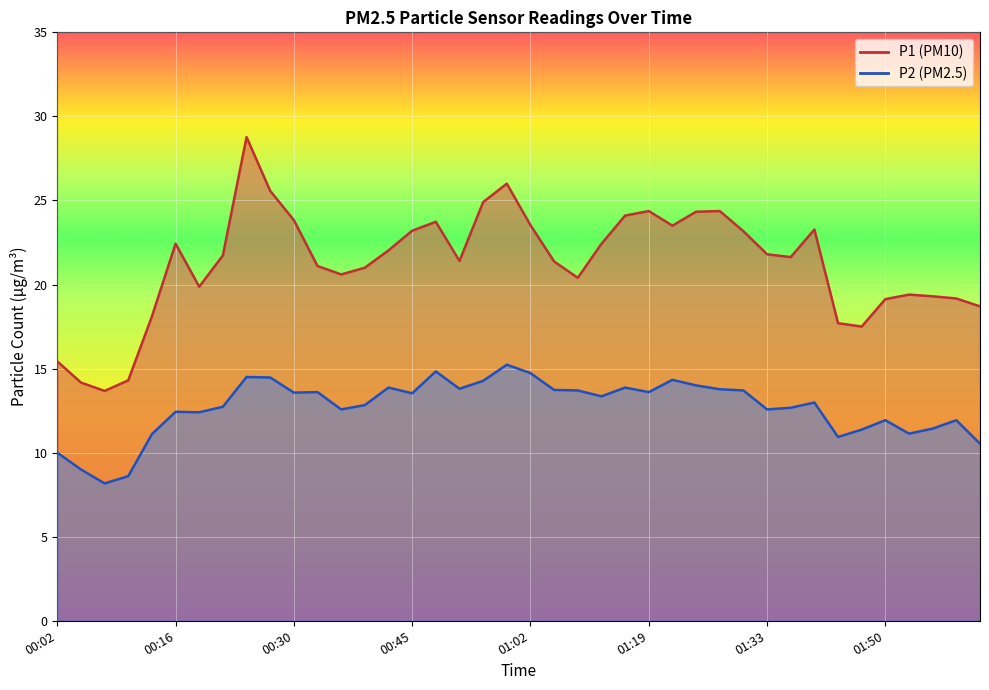

How many values in the P1 series exceed 21?

24